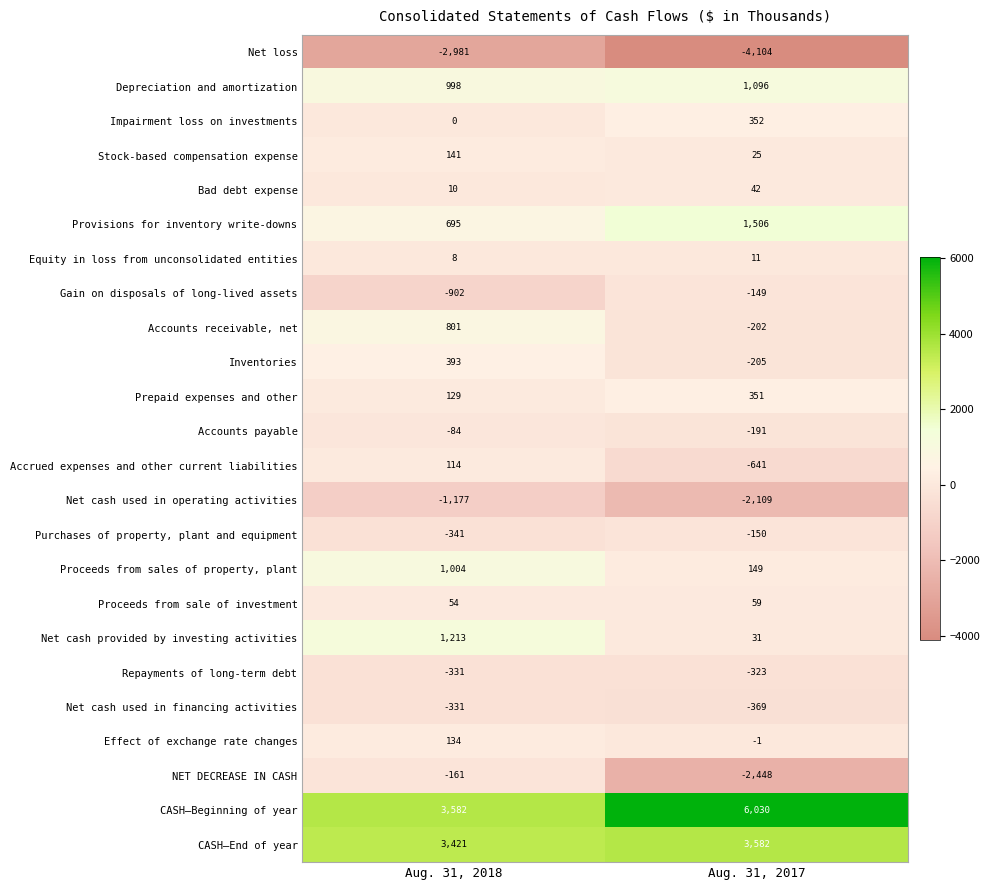

List the series in order of their peak value, lowest first.

Net loss, Net cash used in operating activities, Net cash used in financing activities, Repayments of long-term debt, NET DECREASE IN CASH, Purchases of property, plant and equipment, Gain on disposals of long-lived assets, Accounts payable, Equity in loss from unconsolidated entities, Bad debt expense, Proceeds from sale of investment, Accrued expenses and other current liabilities, Effect of exchange rate changes, Stock-based compensation expense, Prepaid expenses and other, Impairment loss on investments, Inventories, Accounts receivable, net, Proceeds from sales of property, plant, Depreciation and amortization, Net cash provided by investing activities, Provisions for inventory write-downs, CASH—End of year, CASH—Beginning of year